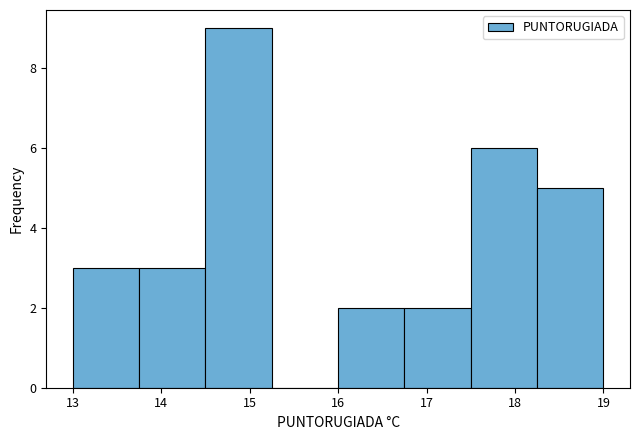

Which range on the x-axis has the tallest bar?

14.50 to 15.25